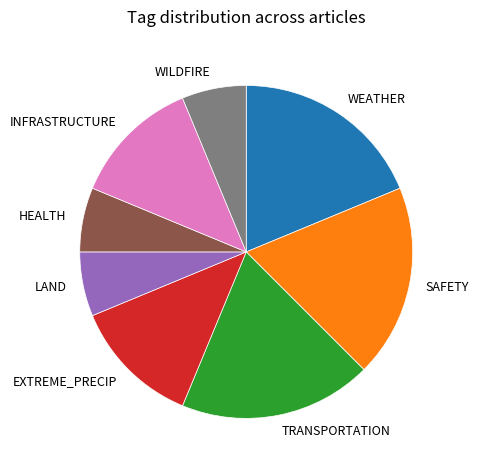

The HEALTH slice represents 1% of the pie. True or false?

False